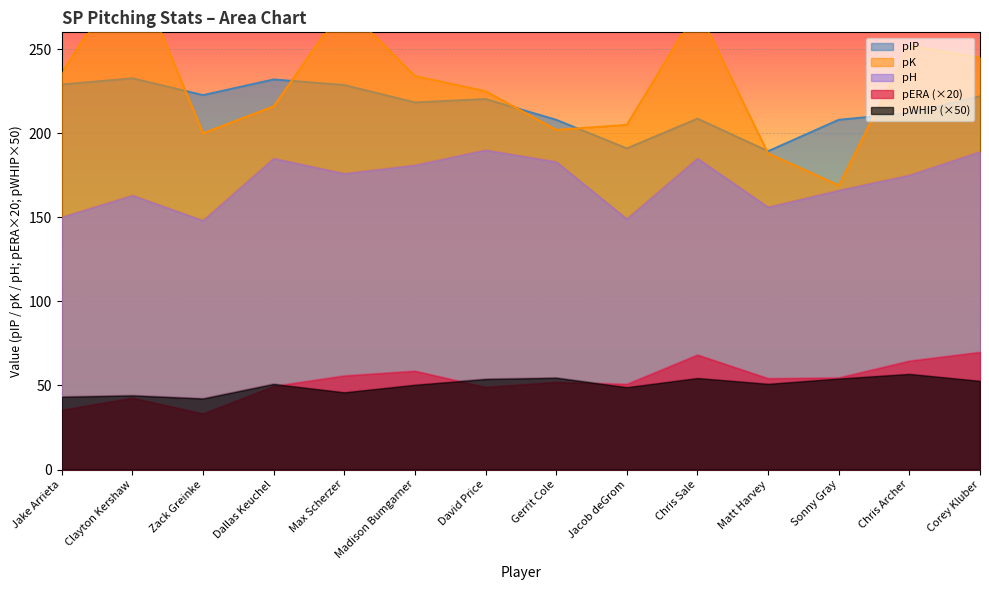

What is the sum of the pIP values at Clayton Kershaw and Sonny Gray?

440.7